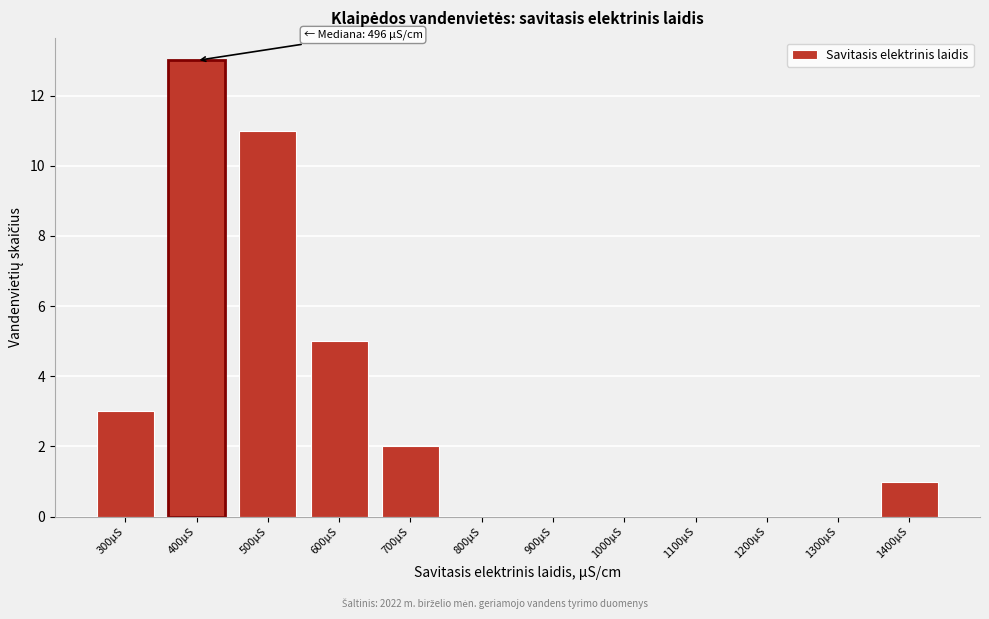

Reading right to left, list all the values displayed in this chart.

1400µS=1	1300µS=0	1200µS=0	1100µS=0	1000µS=0	900µS=0	800µS=0	700µS=2	600µS=5	500µS=11	400µS=13	300µS=3